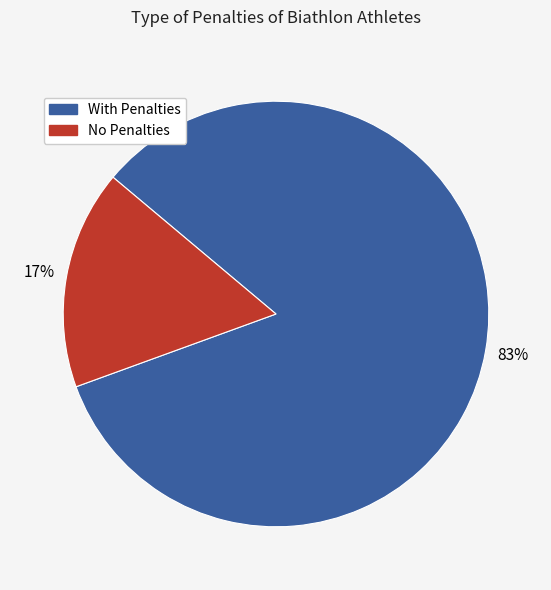

To the nearest percent, what is the average slice percentage?

50%